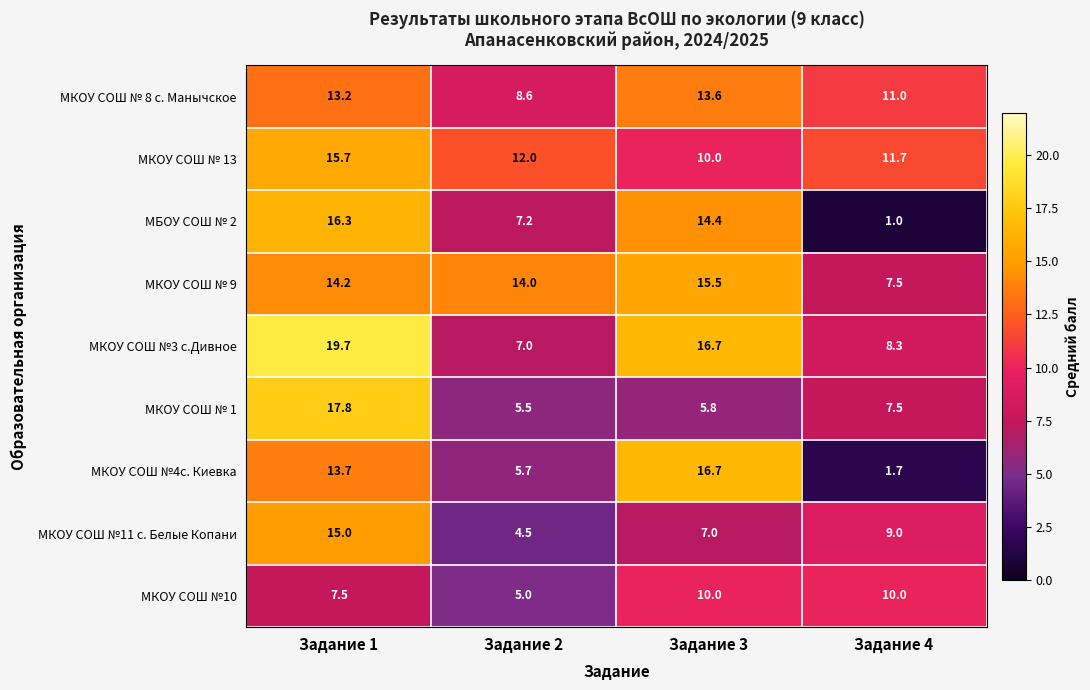

What is the sum of the МБОУ СОШ № 2 values at Задание 1 and Задание 2?

23.5